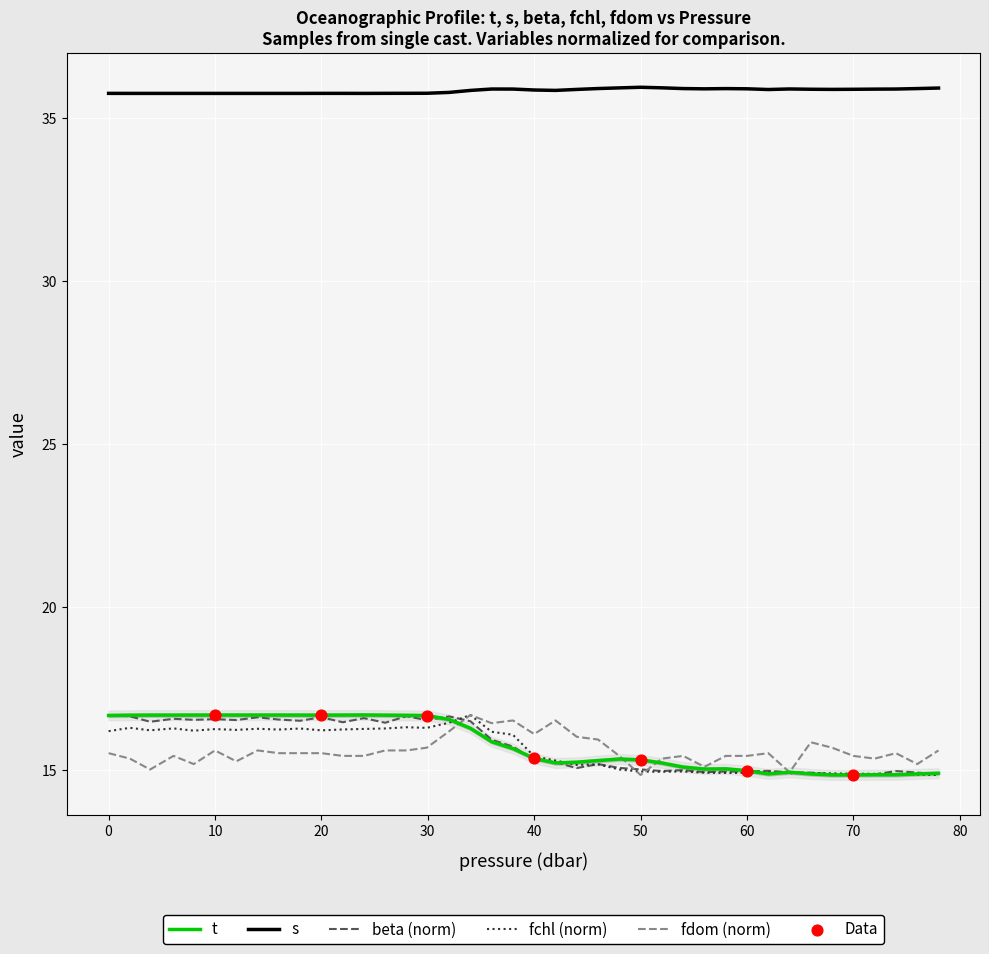

Is the value of fdom (norm) at 70 greater than the value of fchl (norm) at 70?

Yes